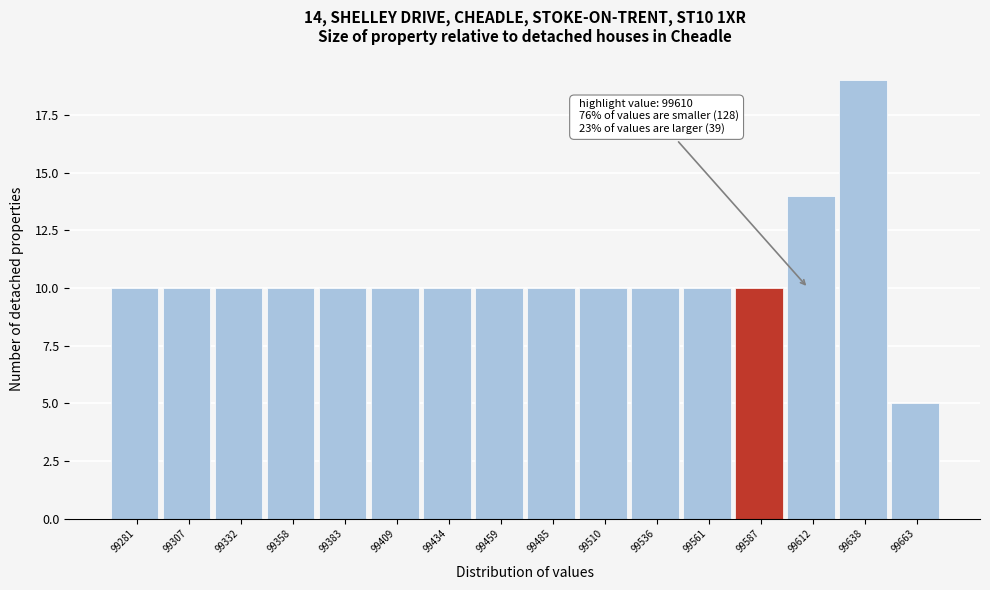

Reading right to left, what are all the values shown in this chart?

5	19	14	10	10	10	10	10	10	10	10	10	10	10	10	10